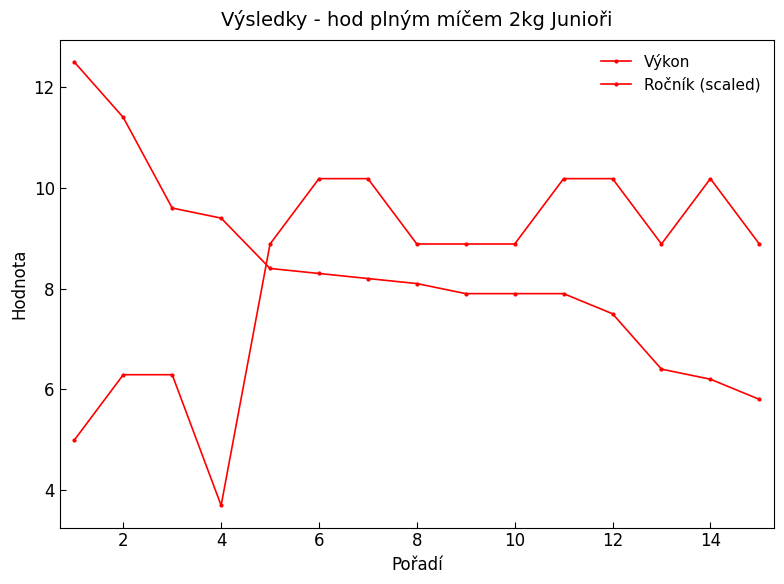

How many times do Ročník (scaled) and Výkon cross each other?

1